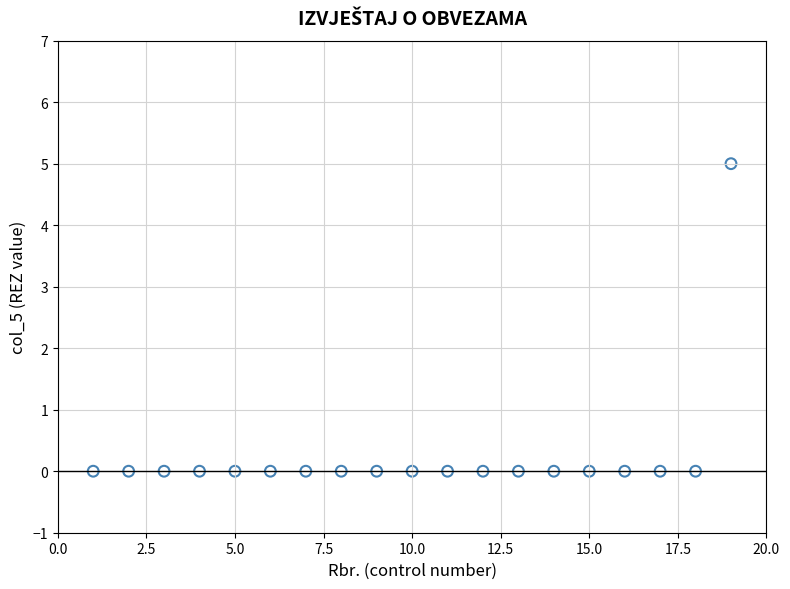

What is the range of X values (max minus min)?

18